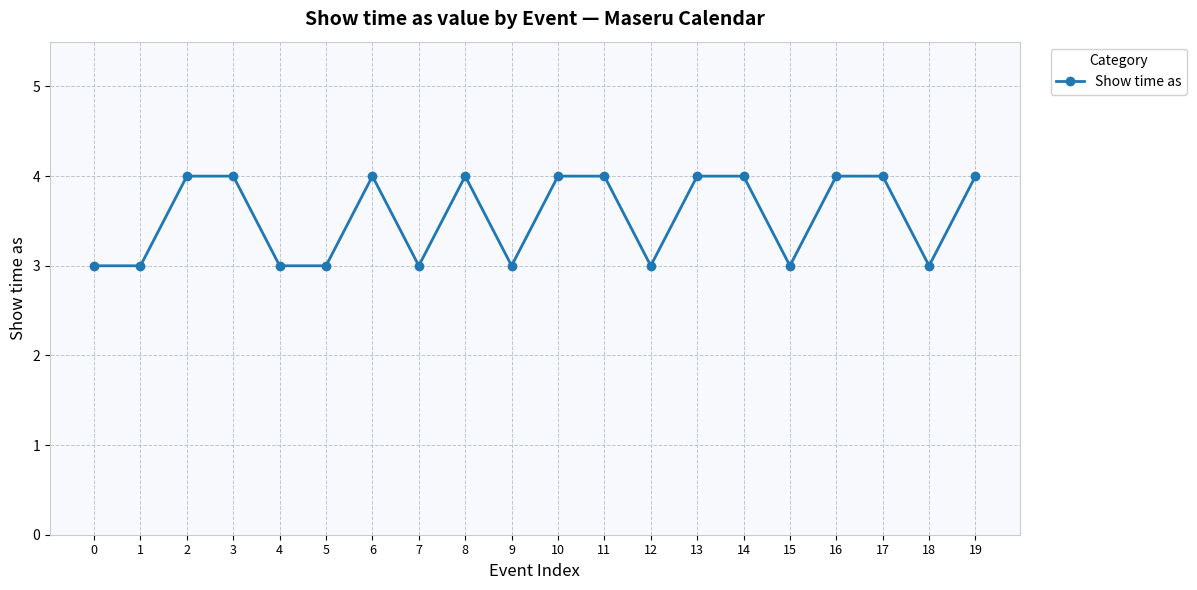

What is the maximum value shown in the chart?

4